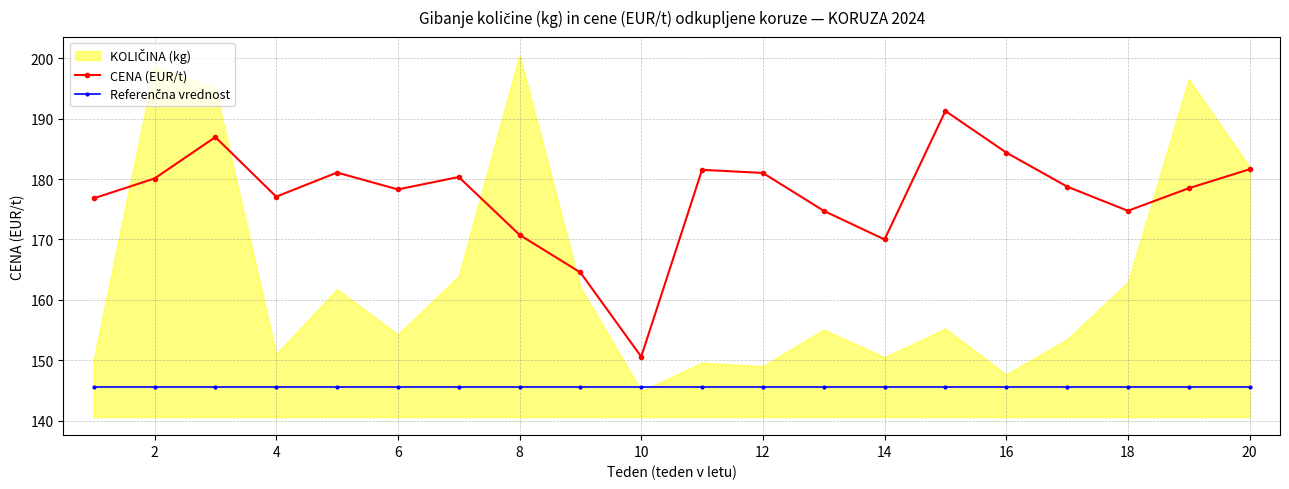

What is the maximum value for CENA (EUR/t)?

191.3